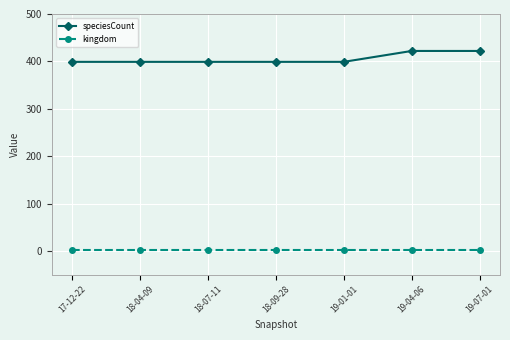

What is the difference between the highest and lowest values at 17-12-22?

398